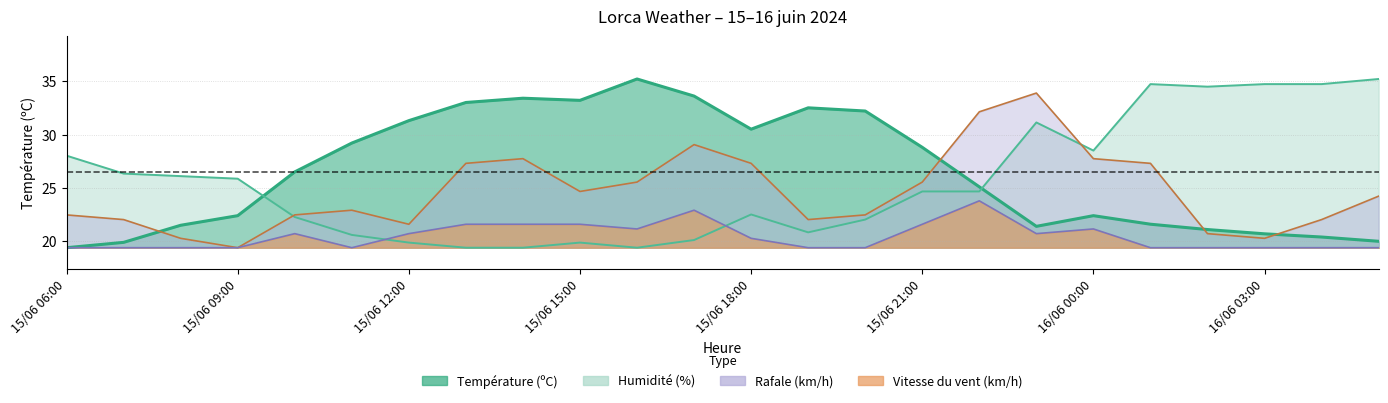

How many distinct data groups are displayed?

4